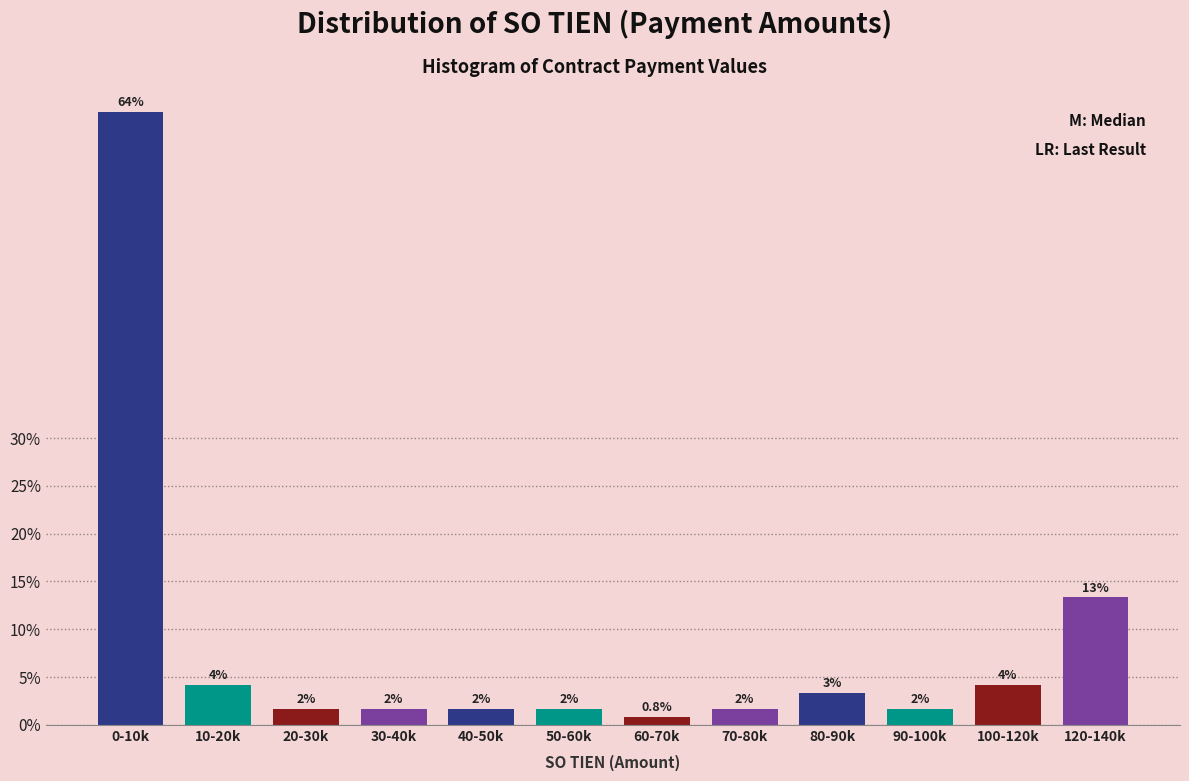

Does the chart contain any negative values?

No